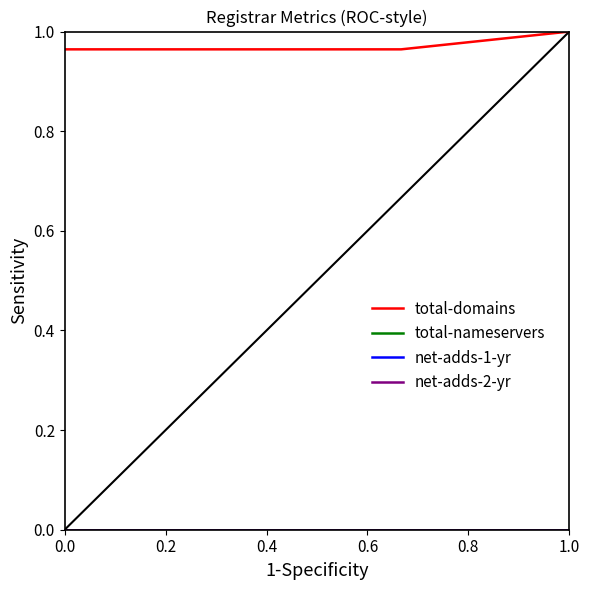

True or false: net-adds-1-yr and net-adds-2-yr intersect in this chart.

False